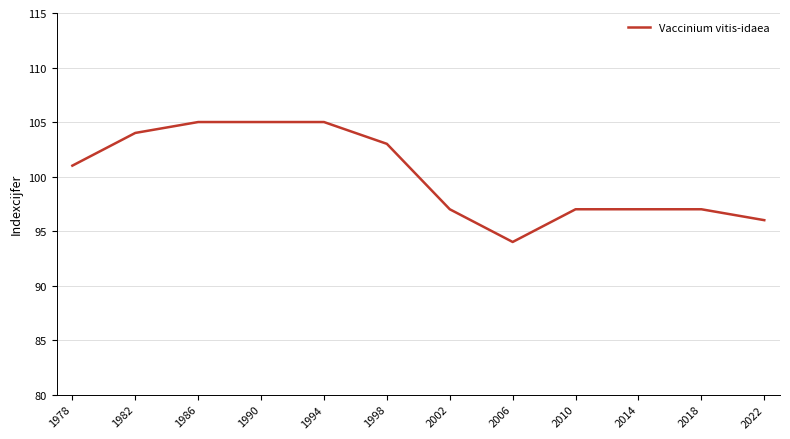

How many series are shown in this chart?

1